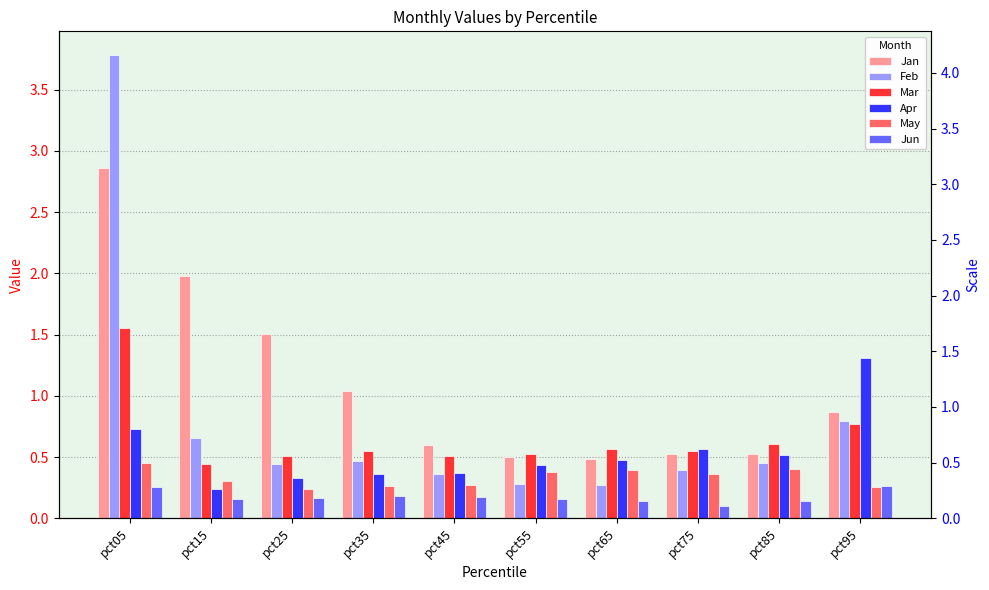

Reading left to right, extract all data points from this chart.

Jan: pct05=2.9	pct15=2.0	pct25=1.5	pct35=1.0	pct45=0.6	pct55=0.5	pct65=0.5	pct75=0.5	pct85=0.5	pct95=0.9
Feb: pct05=3.8	pct15=0.7	pct25=0.4	pct35=0.5	pct45=0.4	pct55=0.3	pct65=0.3	pct75=0.4	pct85=0.5	pct95=0.8
Mar: pct05=1.6	pct15=0.4	pct25=0.5	pct35=0.5	pct45=0.5	pct55=0.5	pct65=0.6	pct75=0.6	pct85=0.6	pct95=0.8
Apr: pct05=0.7	pct15=0.2	pct25=0.3	pct35=0.4	pct45=0.4	pct55=0.4	pct65=0.5	pct75=0.6	pct85=0.5	pct95=1.3
May: pct05=0.5	pct15=0.3	pct25=0.2	pct35=0.3	pct45=0.3	pct55=0.4	pct65=0.4	pct75=0.4	pct85=0.4	pct95=0.3
Jun: pct05=0.3	pct15=0.2	pct25=0.2	pct35=0.2	pct45=0.2	pct55=0.2	pct65=0.1	pct75=0.1	pct85=0.1	pct95=0.3